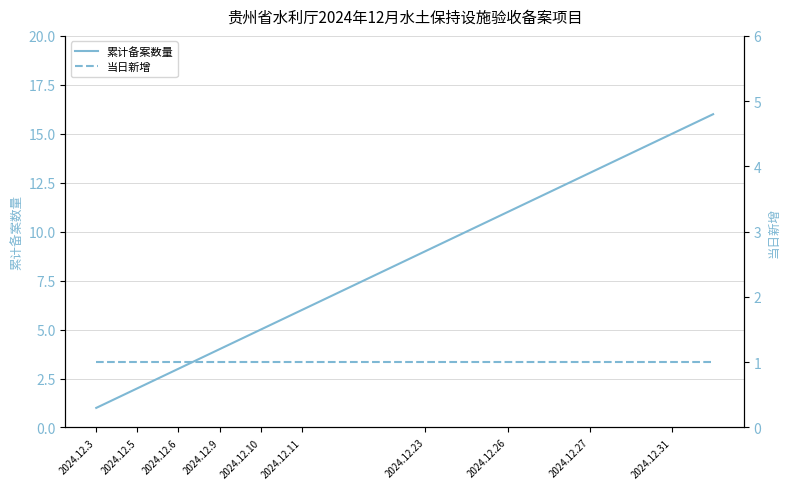

What is the average value of the 当日新增 series?

1